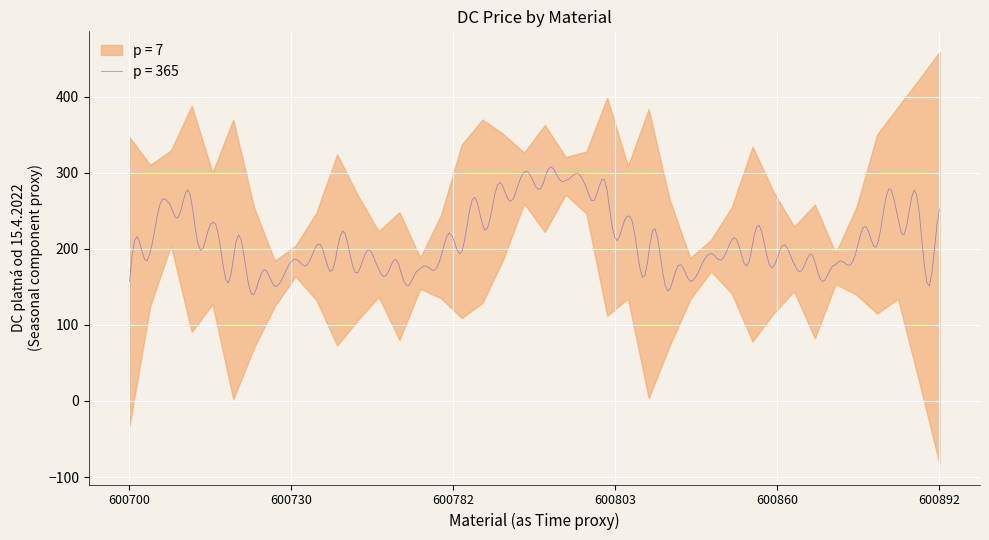

True or false: there are more than 2 points higher than both neighbors.

True